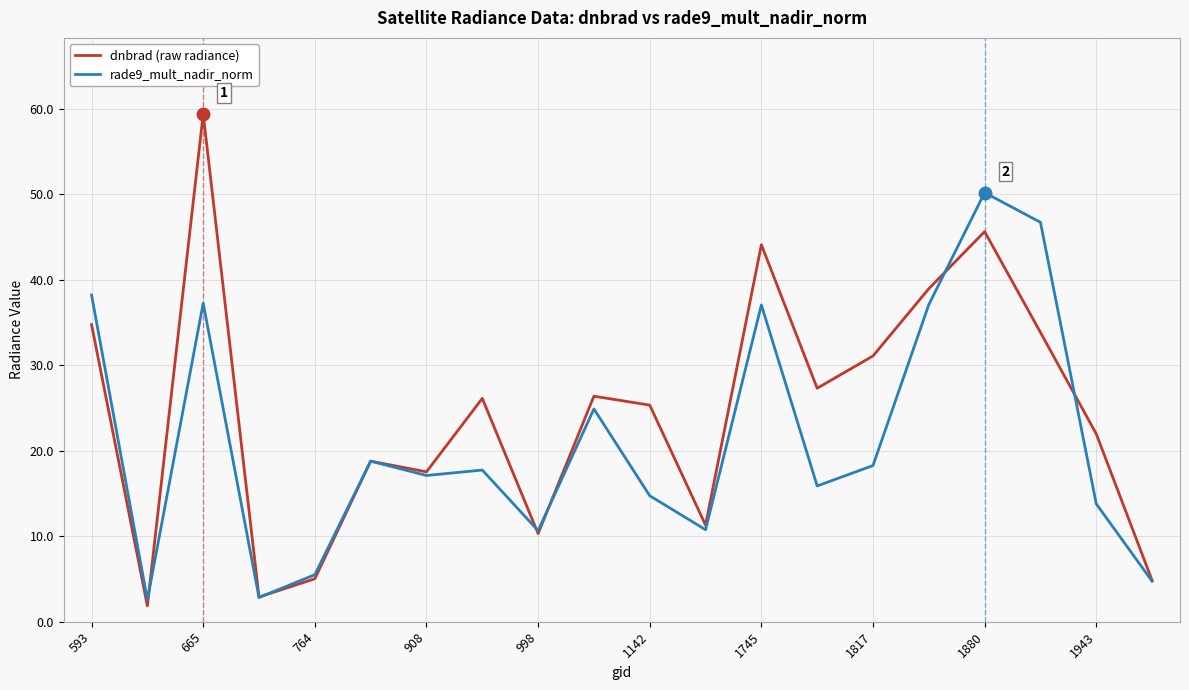

What is the difference between the maximum and second lowest values in the rade9_mult_nadir_norm series?

47.3